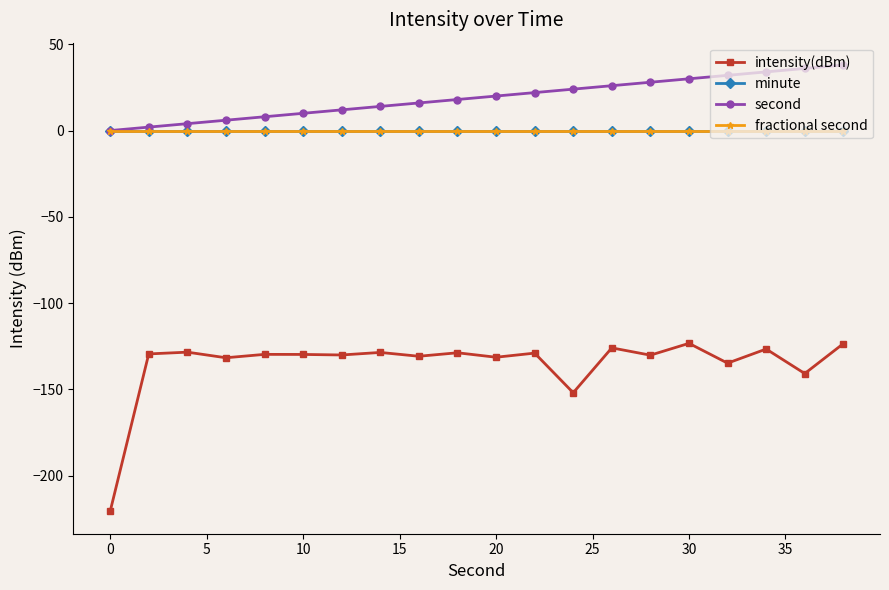

Is this an area chart (filled region under the line)?

No